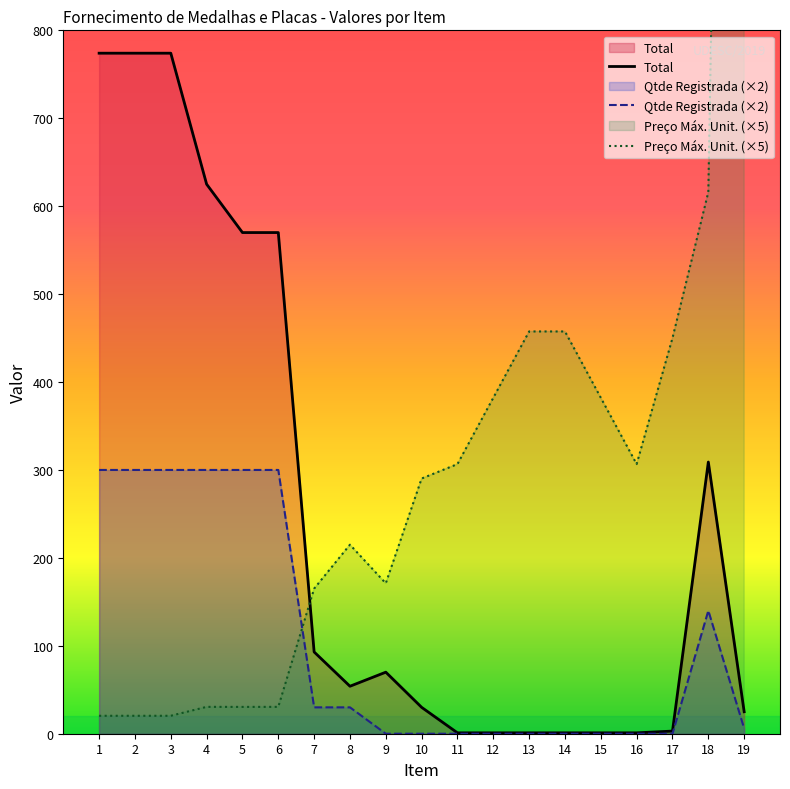

Which series has the largest range (max minus min)?

Preço Máx. Unit. (×5)